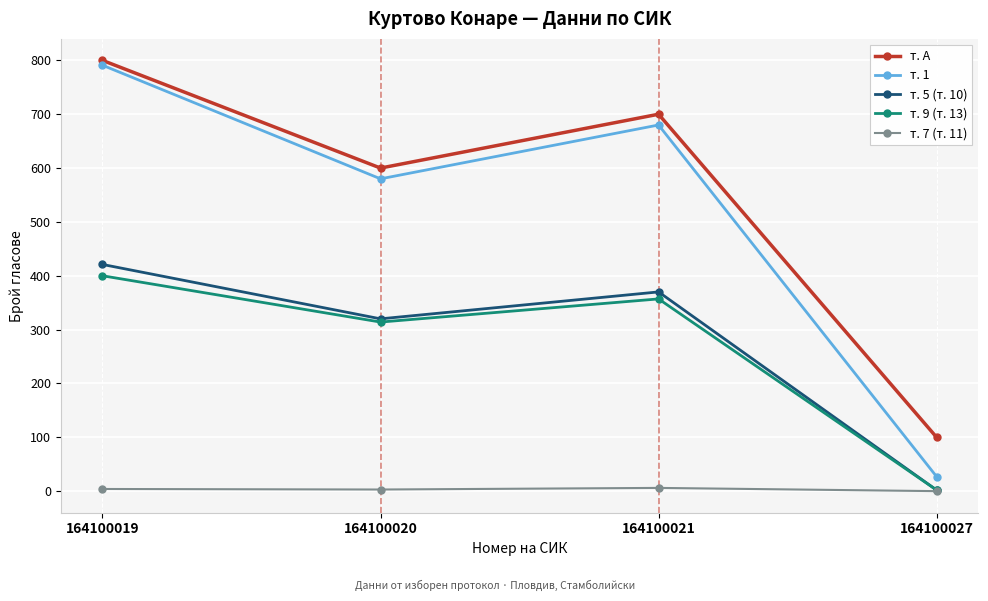

List the labels in order of т. 1 value, smallest first.

164100027, 164100020, 164100021, 164100019